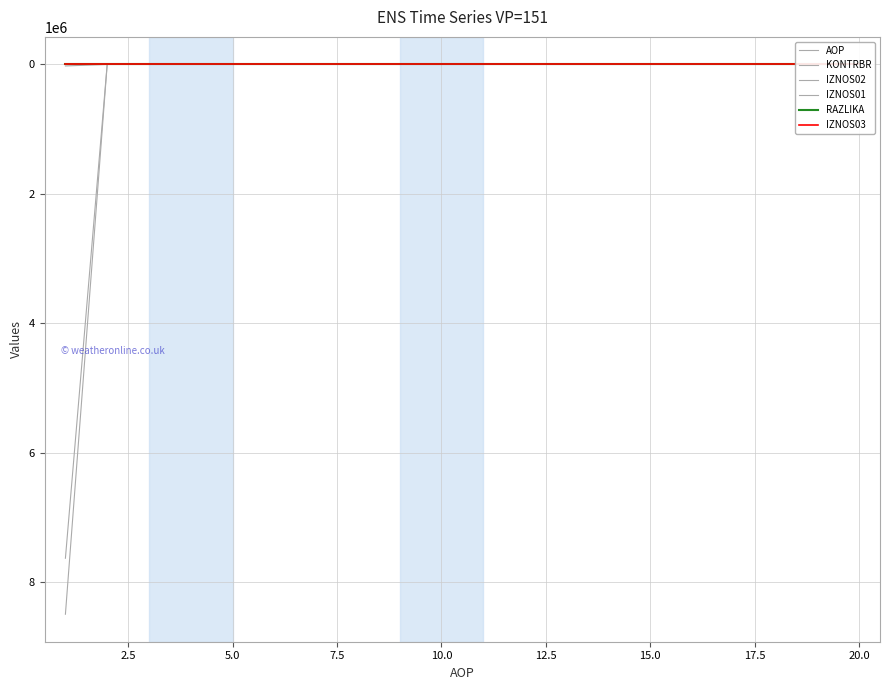

Is the value of IZNOS02 at 18 greater than the value of KONTRBR at 10.0?

No